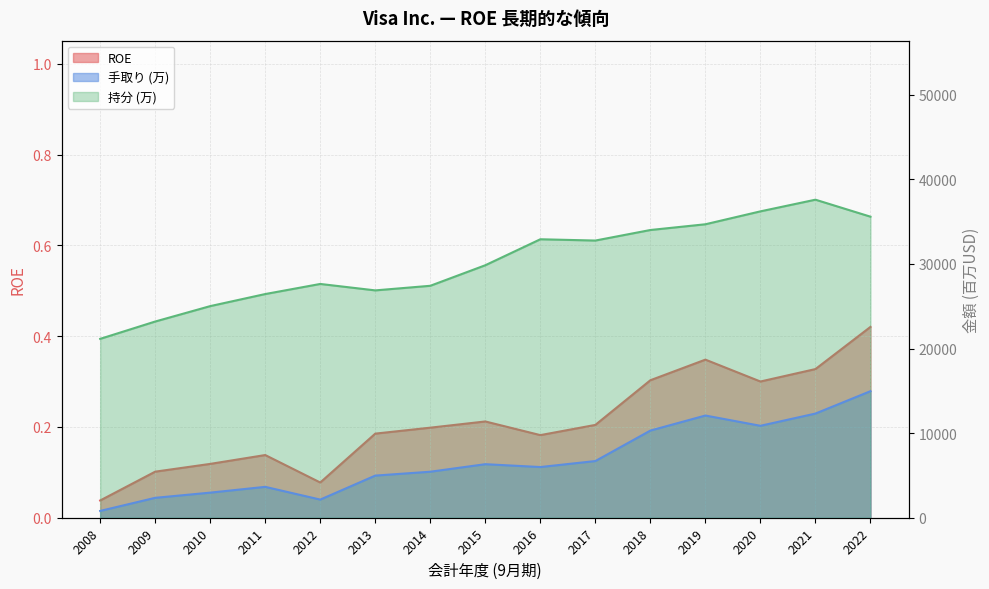

Reading left to right, extract all data points from this chart.

ROE: 0.0	0.1	0.1	0.1	0.1	0.2	0.2	0.2	0.2	0.2	0.3	0.3	0.3	0.3	0.4
手取り (万): 804.0	2353.0	2966.0	3650.0	2144.0	4980.0	5438.0	6328.0	5991.0	6699.0	10301.0	12080.0	10866.0	12311.0	14957.0
持分 (万): 21141.0	23189.0	25011.0	26437.0	27630.0	26870.0	27413.0	29842.0	32912.0	32760.0	34006.0	34684.0	36210.0	37589.0	35581.0